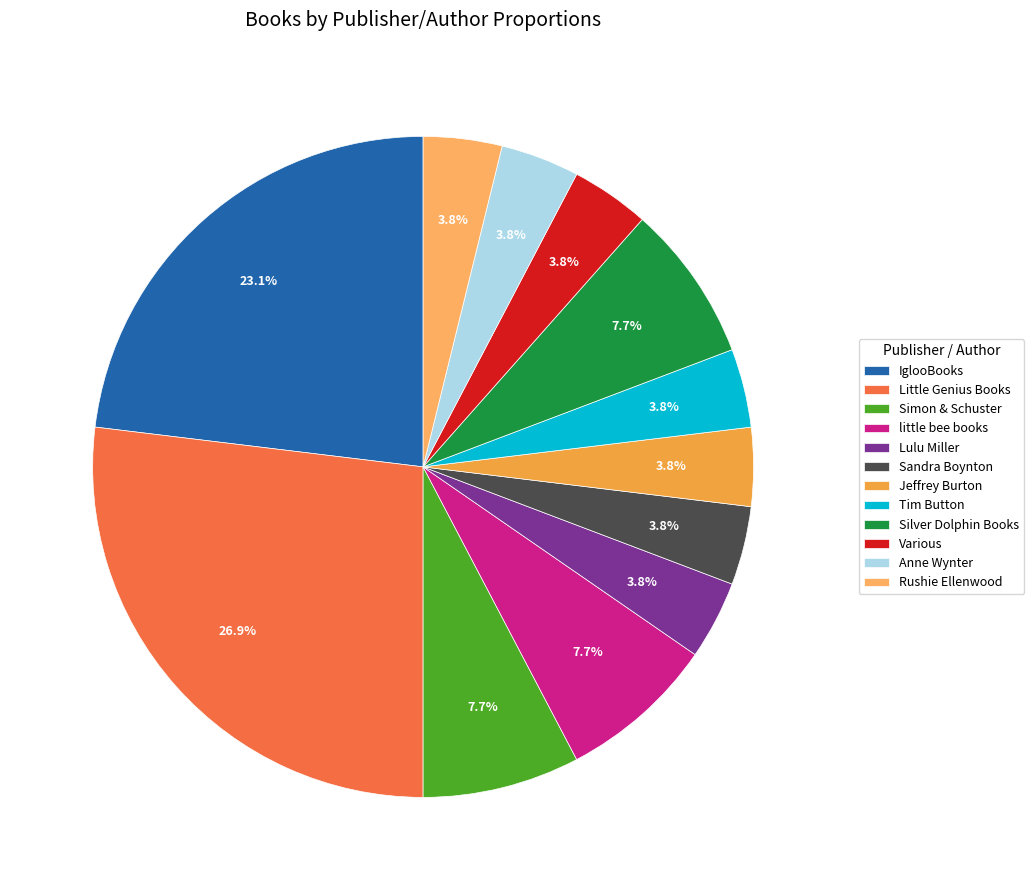

Count the number of slices in the pie.

12